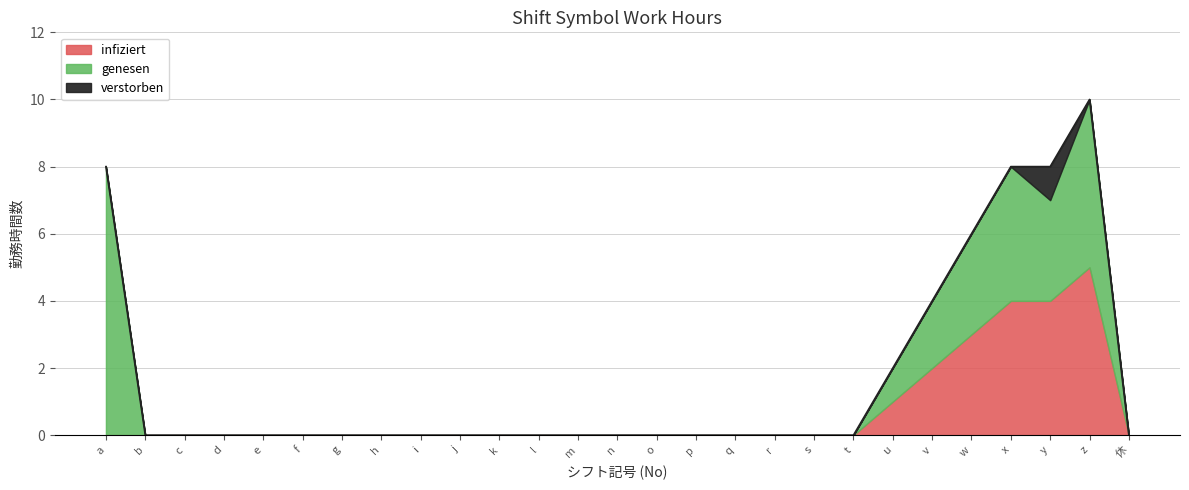

What is the sum of all verstorben values?

1